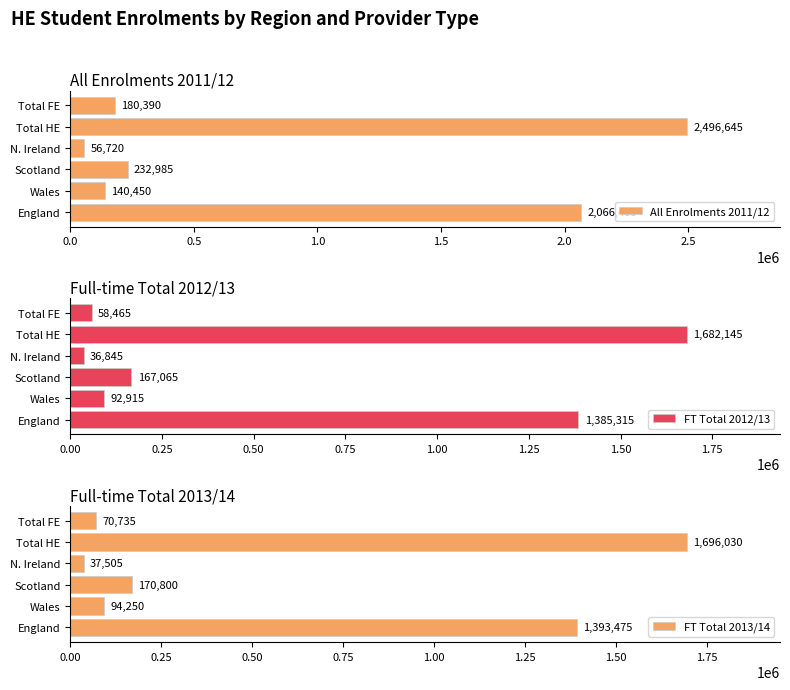

What is the average value of the FT Total 2012/13 series?

570458